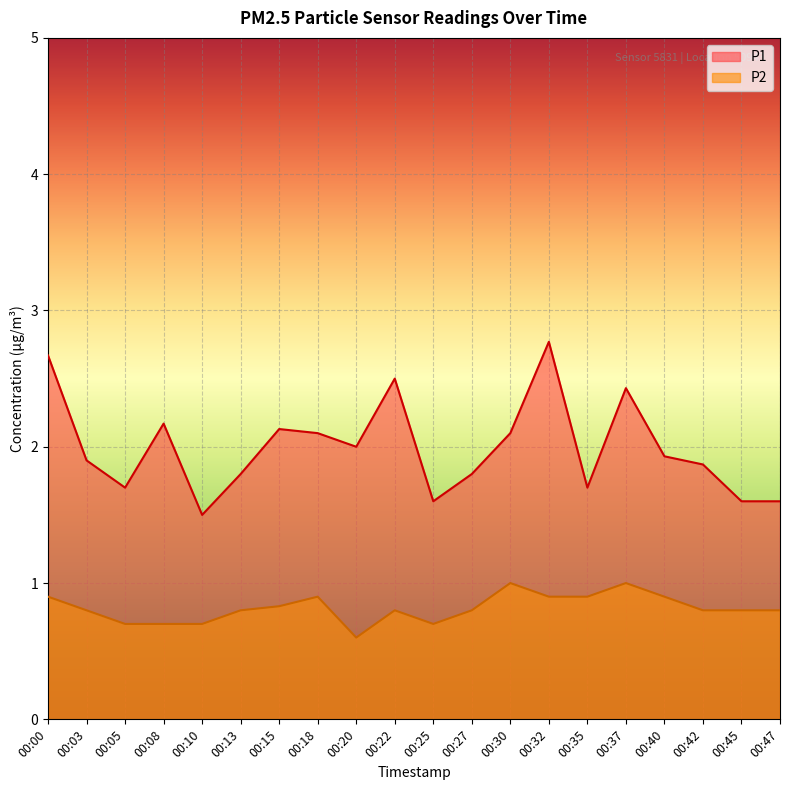

The value of P2 at 00:47 is 1.1. True or false?

False